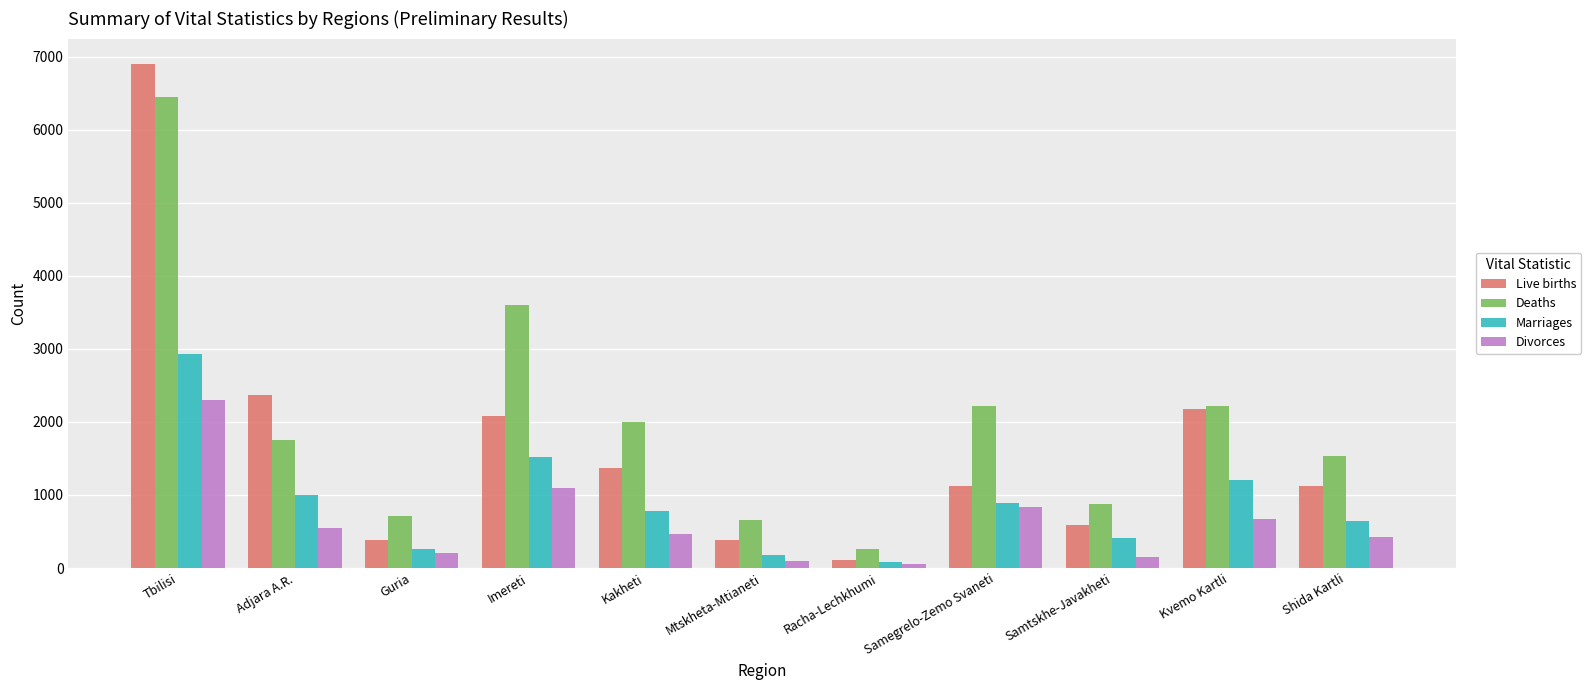

How many bars are there in each group?

4